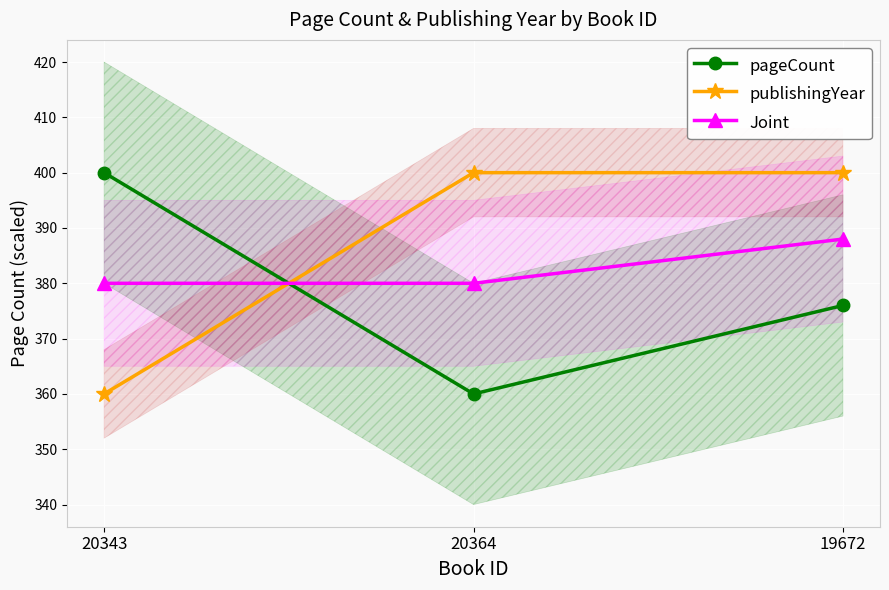

True or false: Joint has a value of 380 at 20343.

True